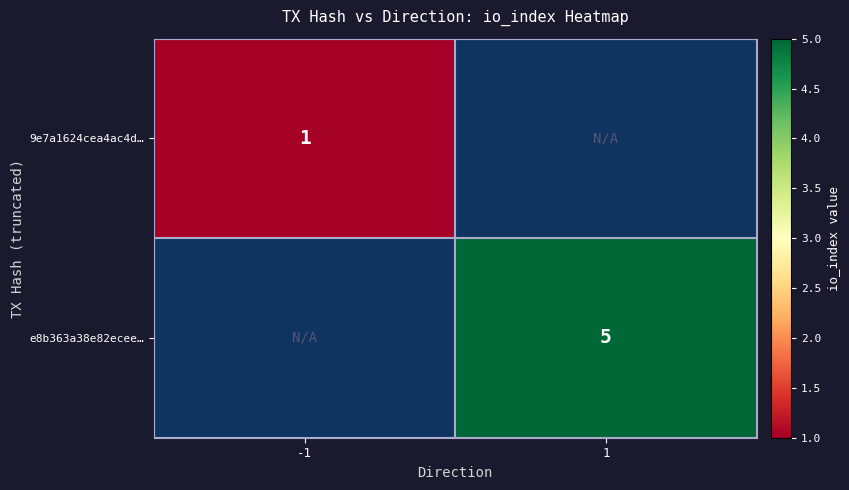

What is the maximum value shown in the chart?

5.0